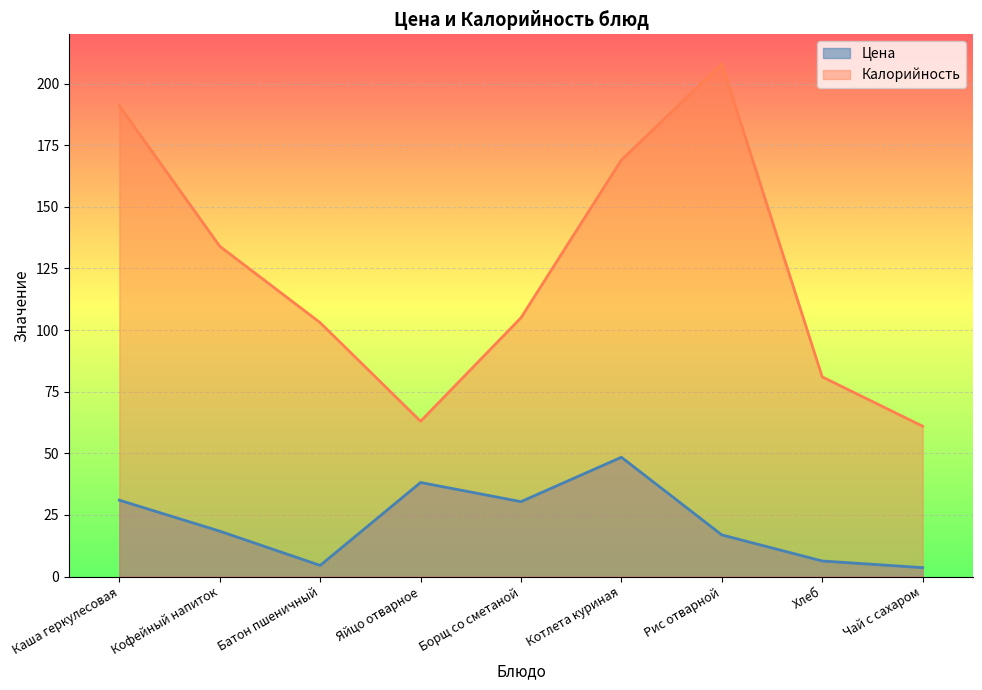

What is the difference between the Калорийность values at Котлета куриная and Рис отварной?

39.0